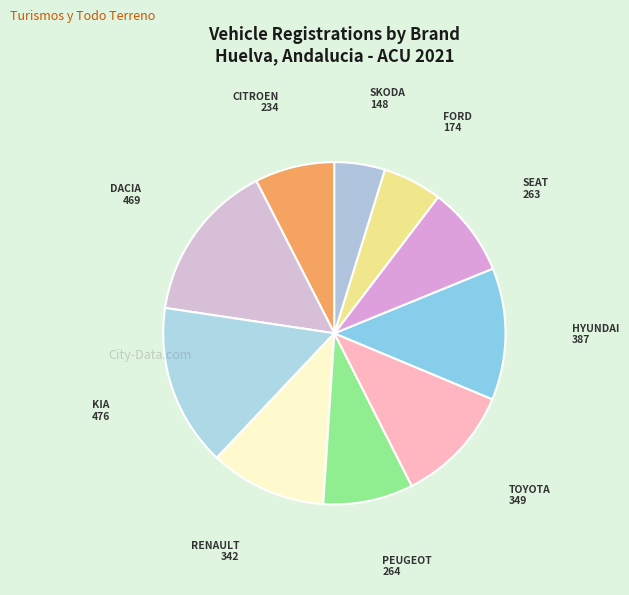

Between DACIA and SEAT, which is larger?

DACIA